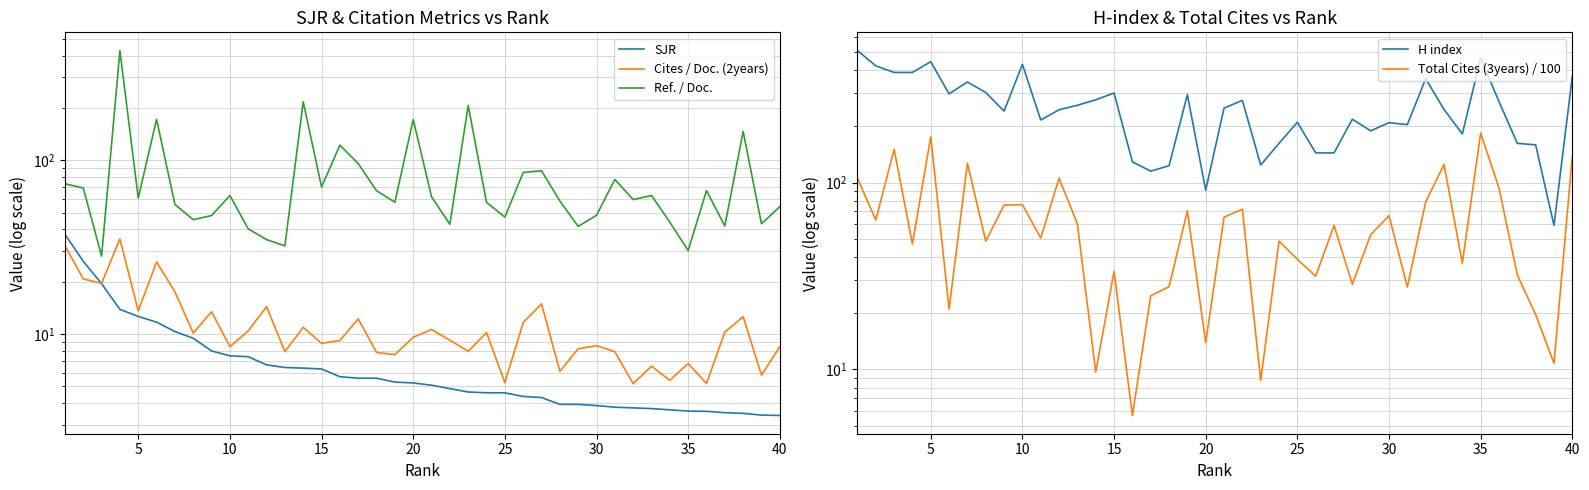

How many interior local valleys does the Total Cites (3years) / 100 series have?

14